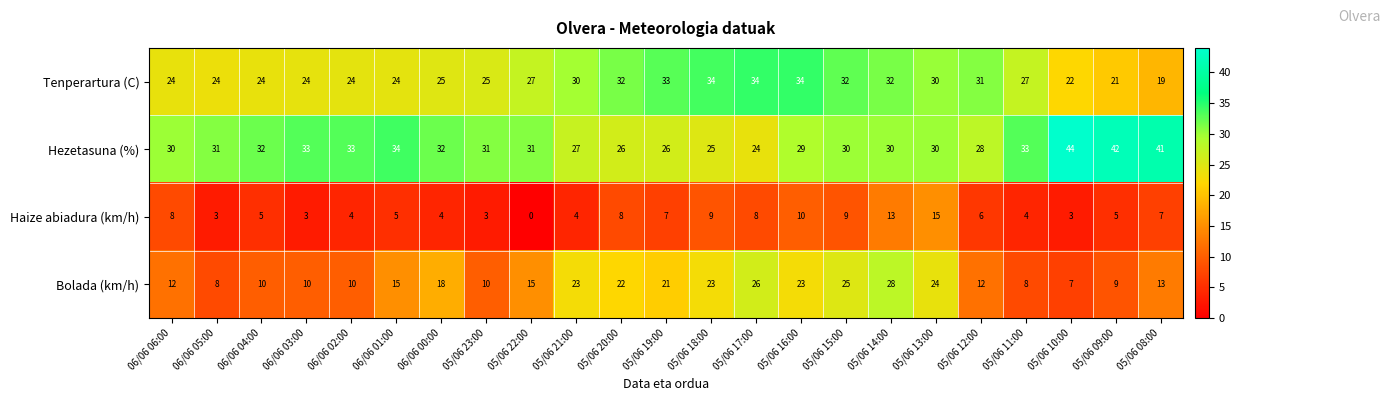

Which category has the lowest value across all series?

05/06 22:00